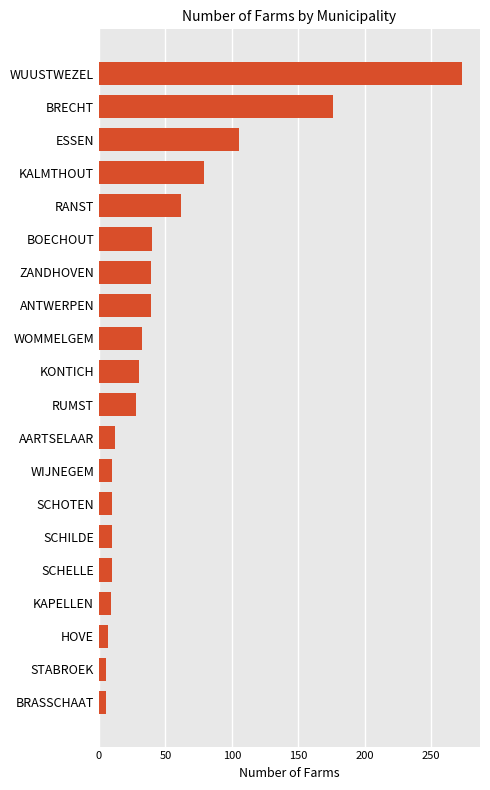

The chart shows a value of 15 at KONTICH. True or false?

False